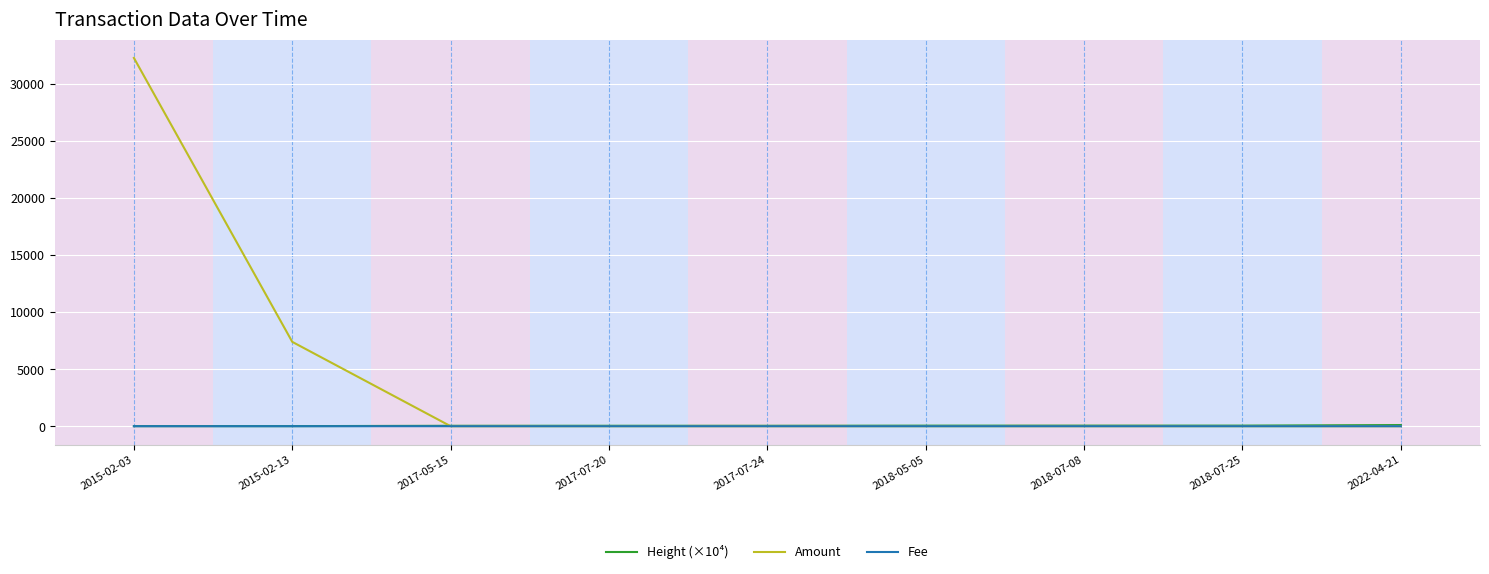

What is the sum of all Height (×10⁴) values?

377.7